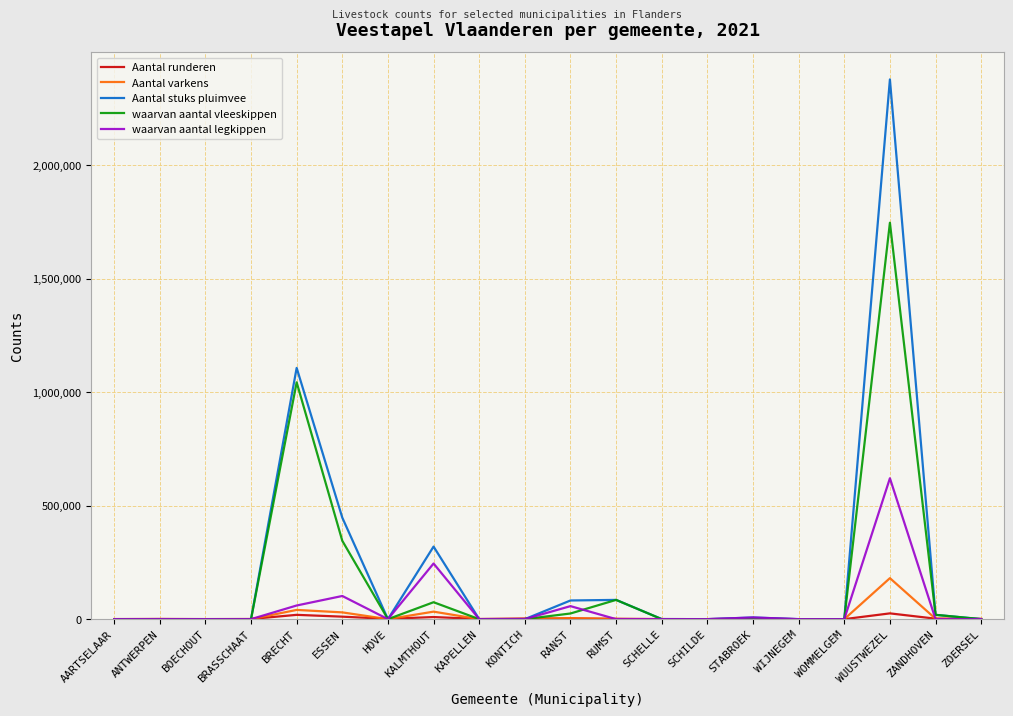

Which series has the widest spread of values?

Aantal stuks pluimvee